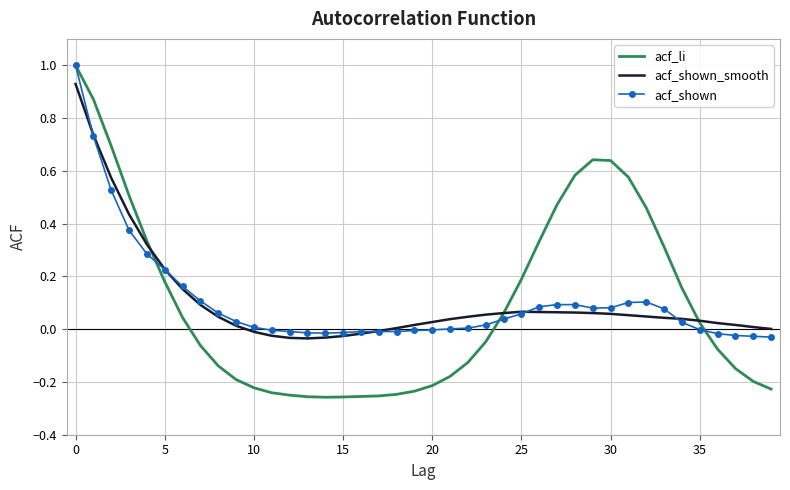

Which series has the largest range (max minus min)?

acf_li